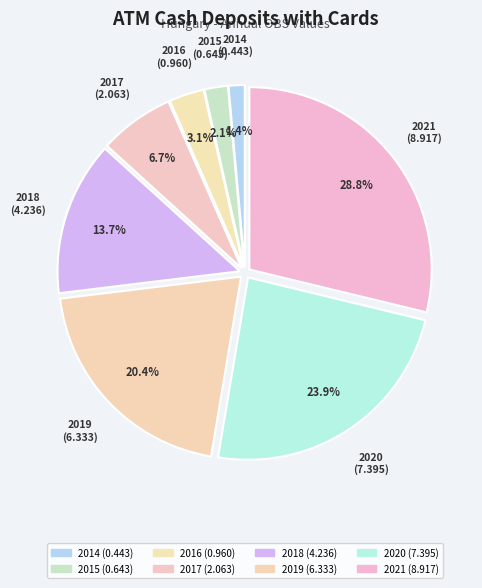

True or false: 2021 accounts for 36% of the total.

False